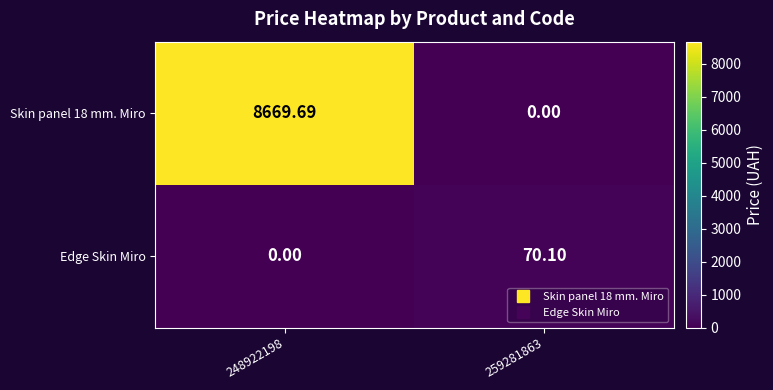

Is the value of Skin panel 18 mm. Miro at 248922198 greater than the value of Edge Skin Miro at 248922198?

Yes